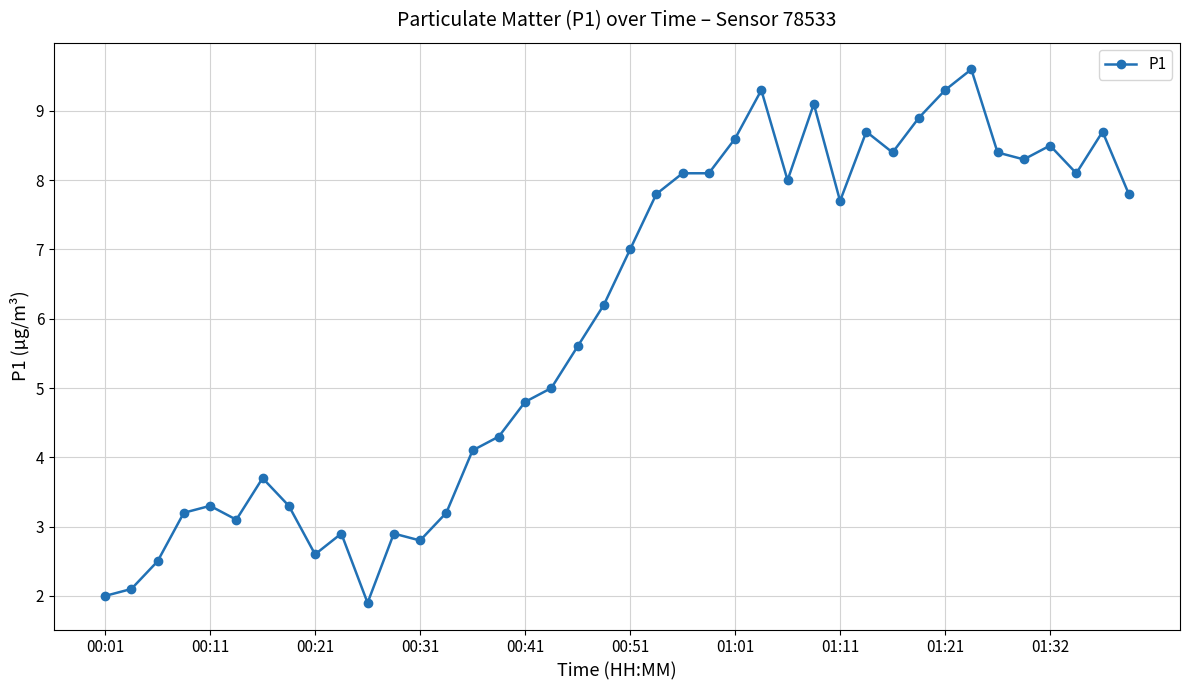

What is the value of the 9th point from the left?

2.6